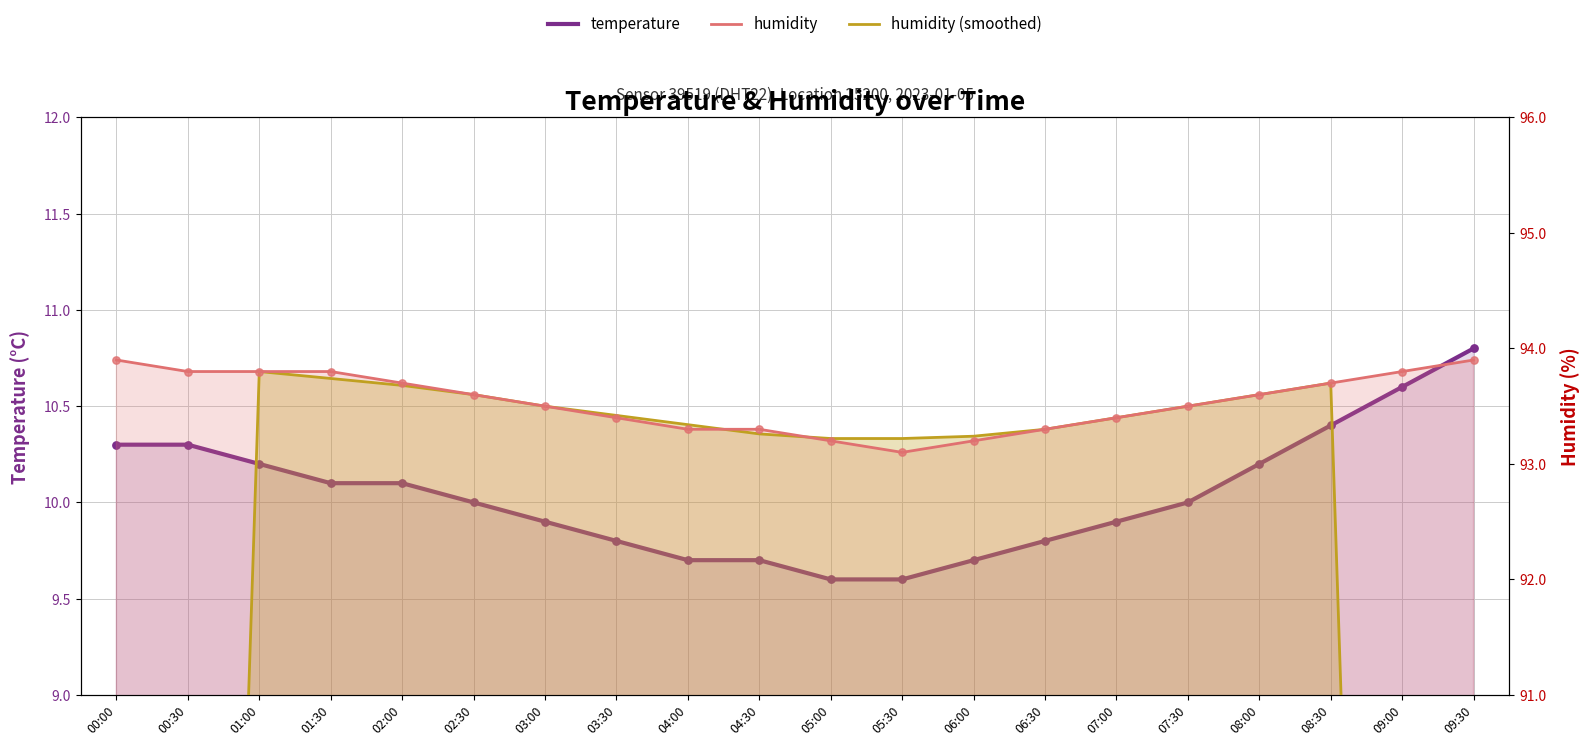

Which series has the largest Y range (max minus min)?

humidity (smoothed)